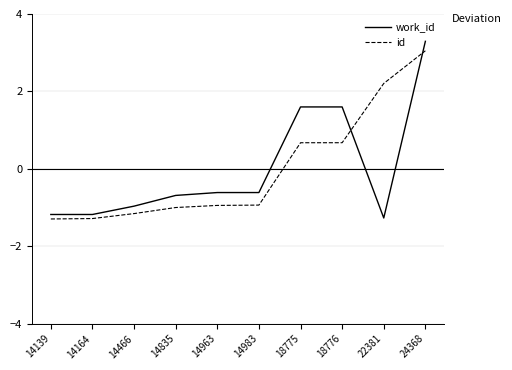

Rank the series at 24368 from lowest to highest value.

id, work_id